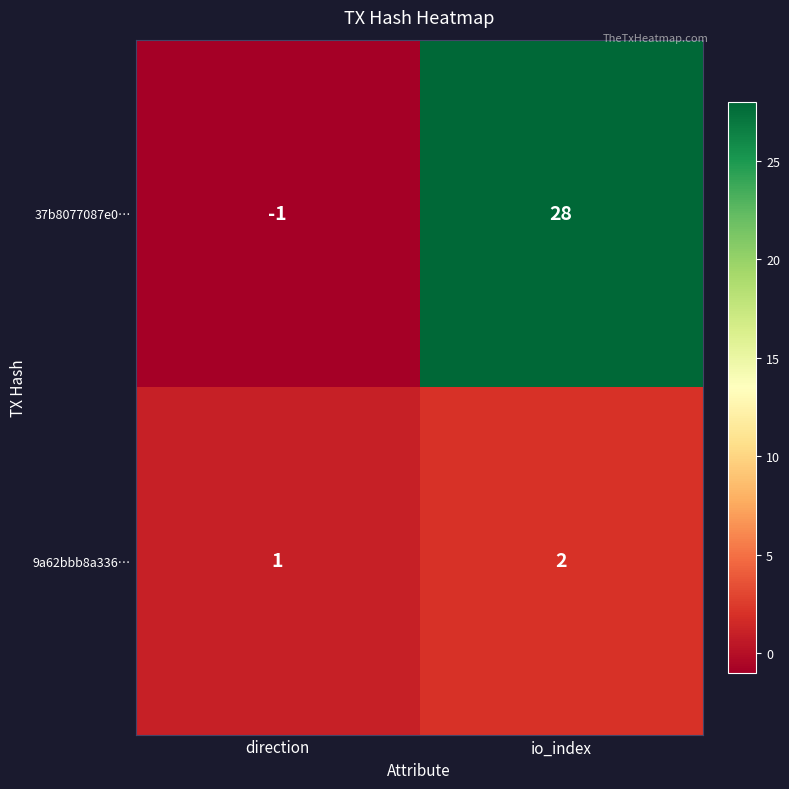

How many negative values does the 37b8077087e0… series have?

1